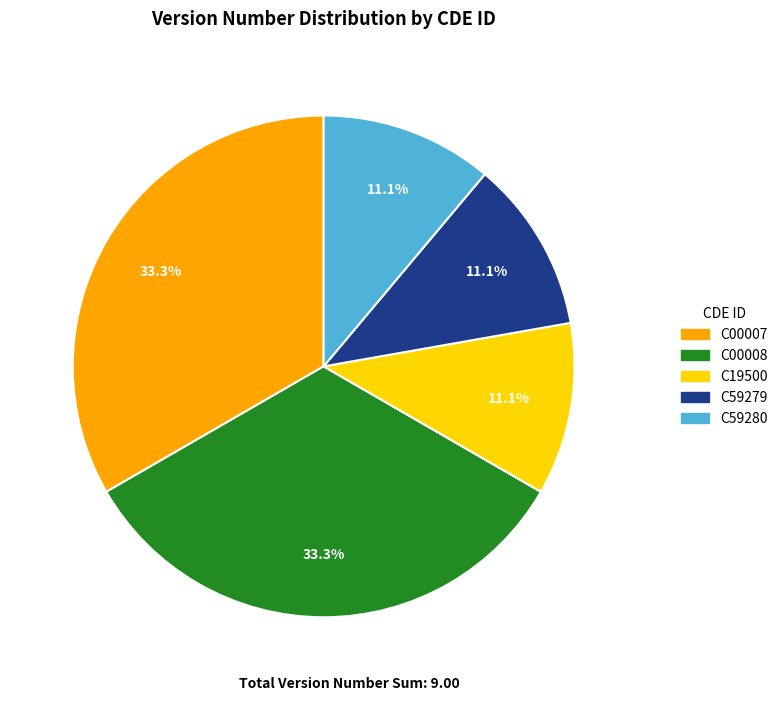

Does C19500 account for over 50% of the chart?

No